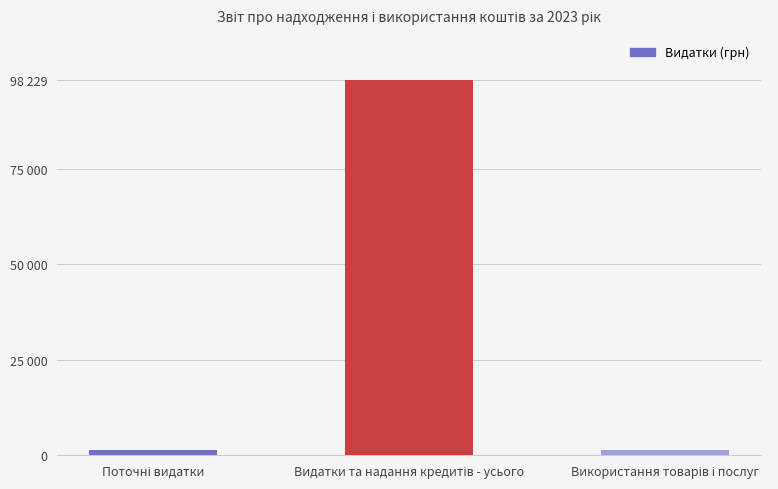

Between Використання товарів і послуг and Поточні видатки, which is larger?

Використання товарів і послуг